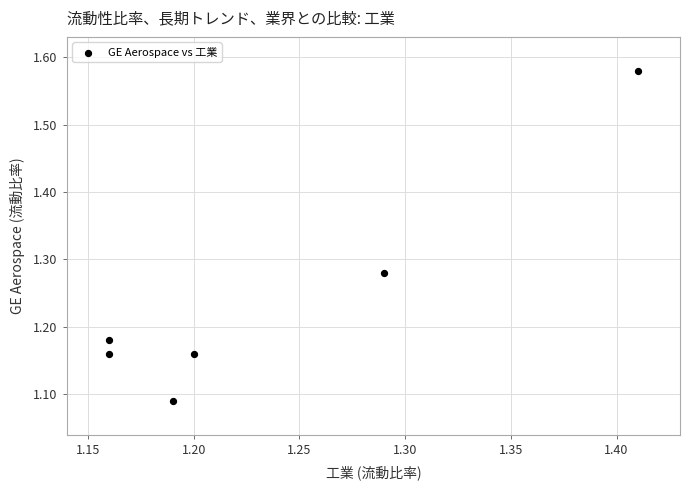

What is the range of Y values (max minus min)?

0.5